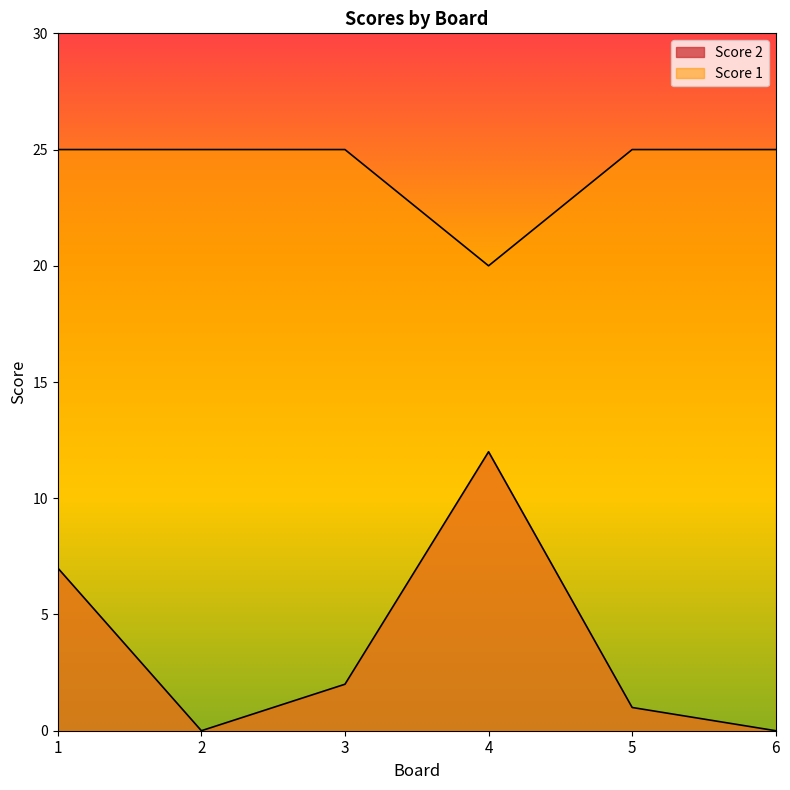

Where is the first local maximum for Score 2?

4